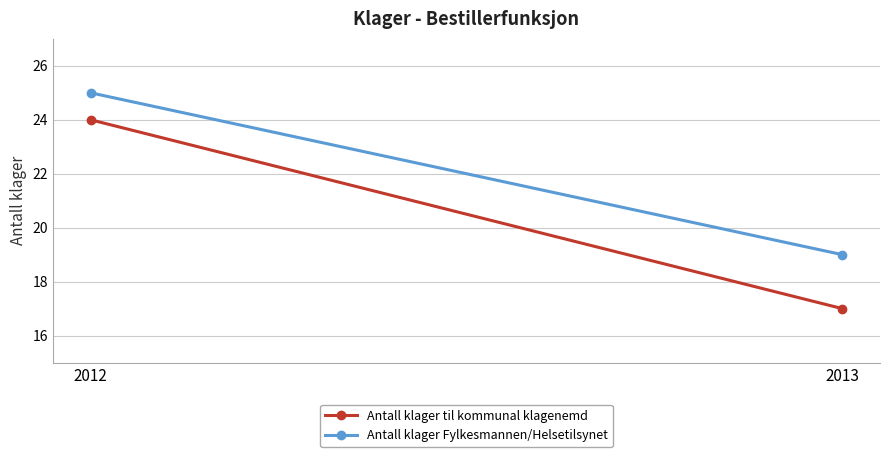

The Antall klager Fylkesmannen/Helsetilsynet series shows 25 at 2012. True or false?

True